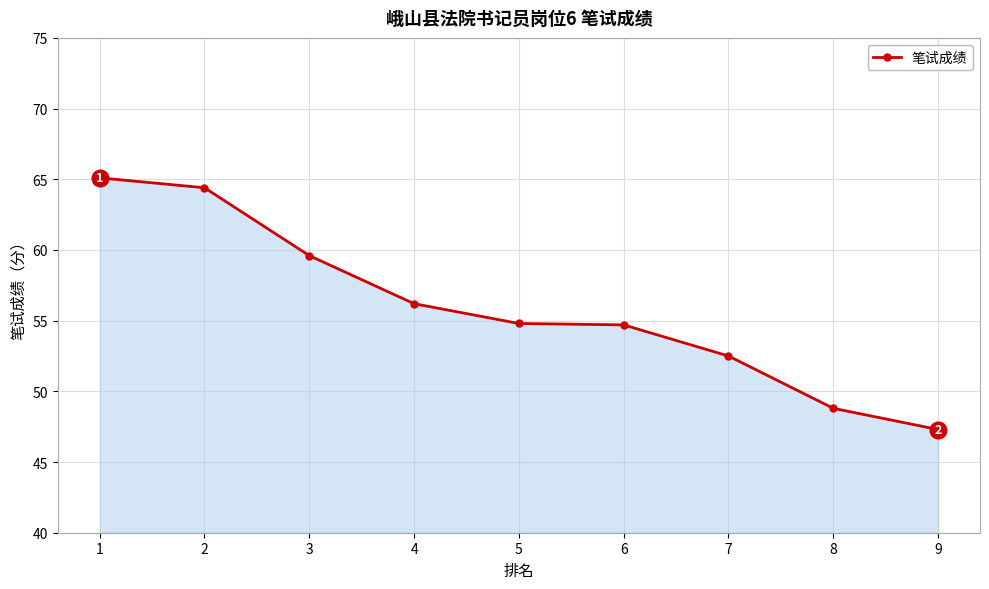

What is the change in value from 2 to 5?

-9.6